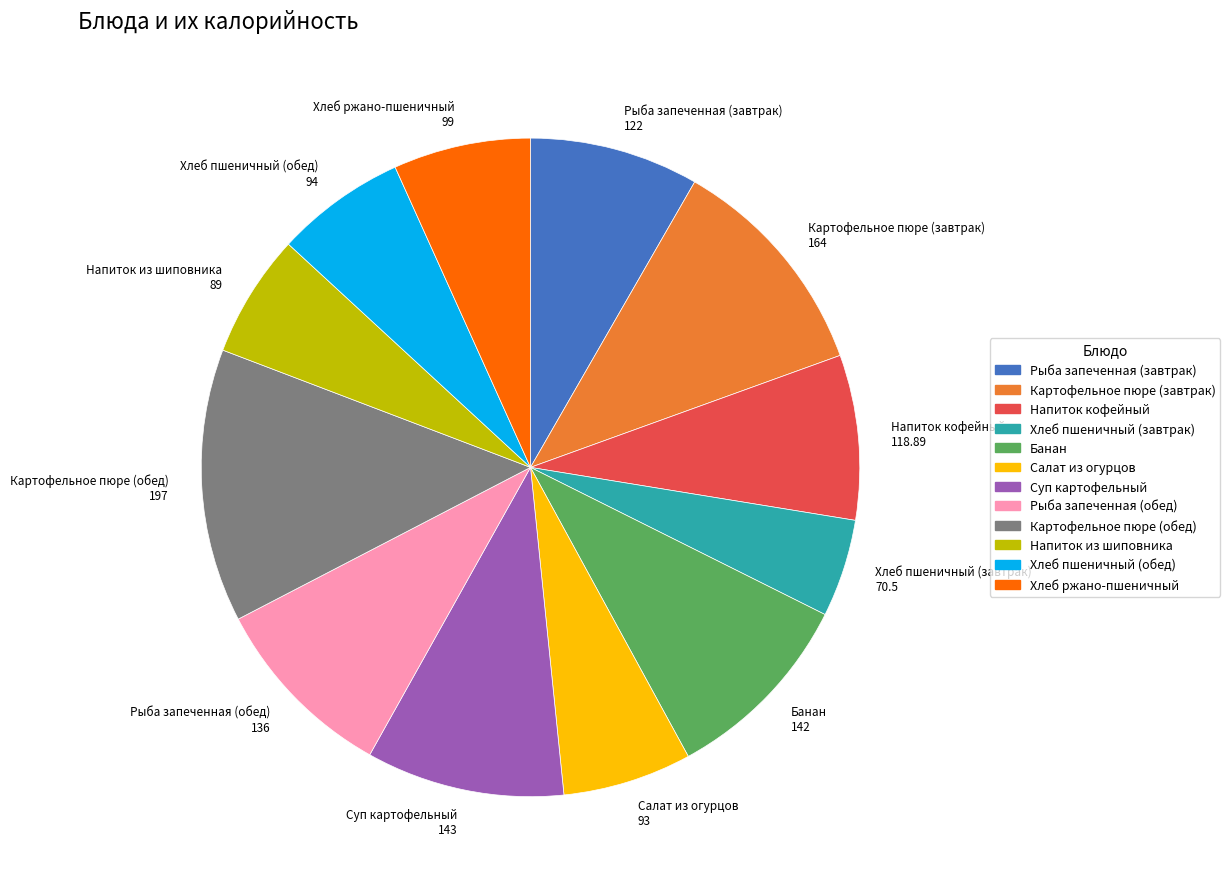

What is the largest slice in the pie chart?

Картофельное пюре (обед)